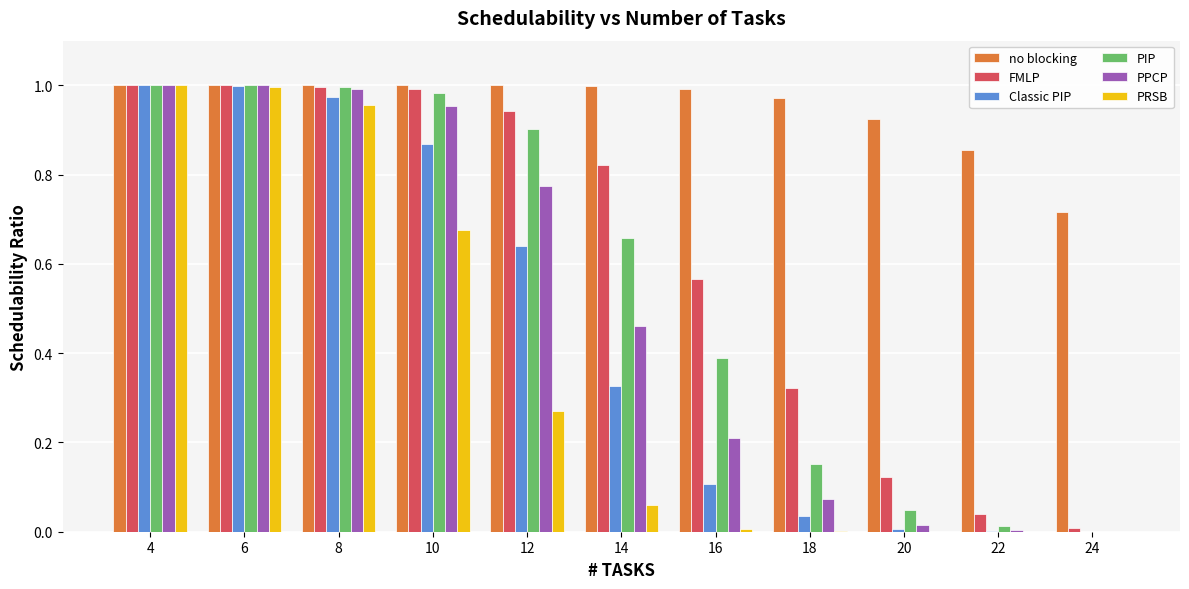

What are all the series names shown in the legend?

no blocking, FMLP, Classic PIP, PIP, PPCP, PRSB